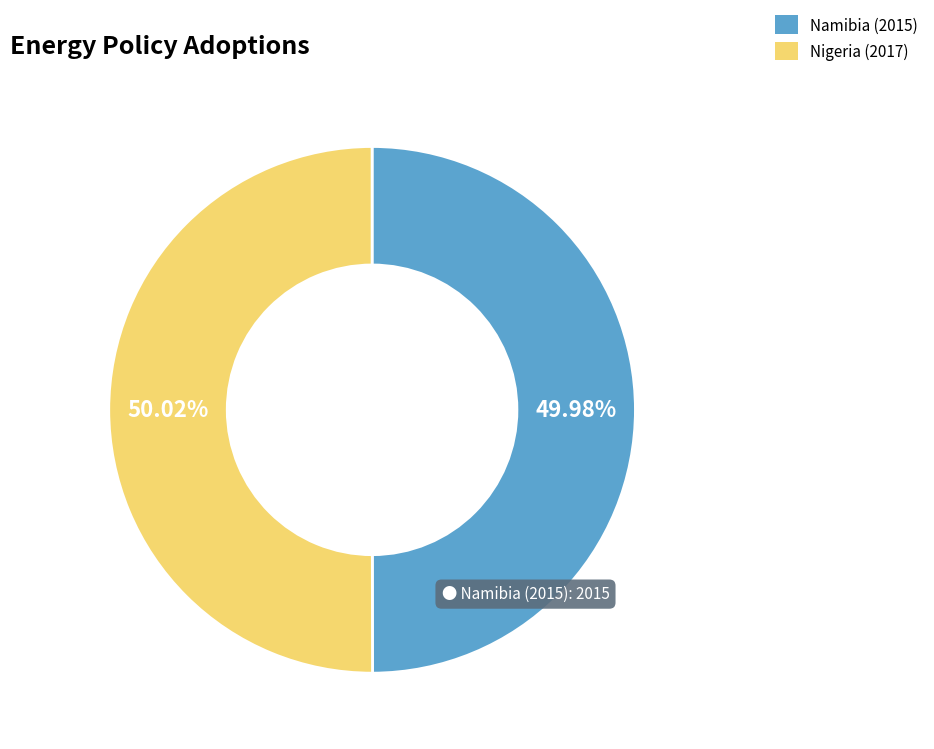

Is there a majority slice in this chart?

Yes